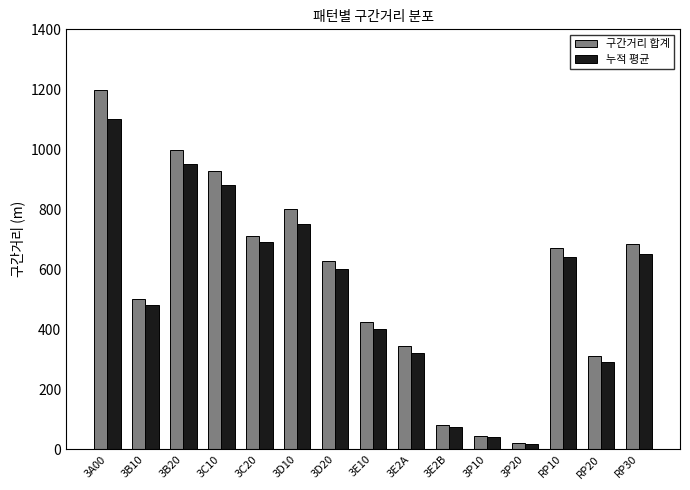

How many series are shown in this chart?

2